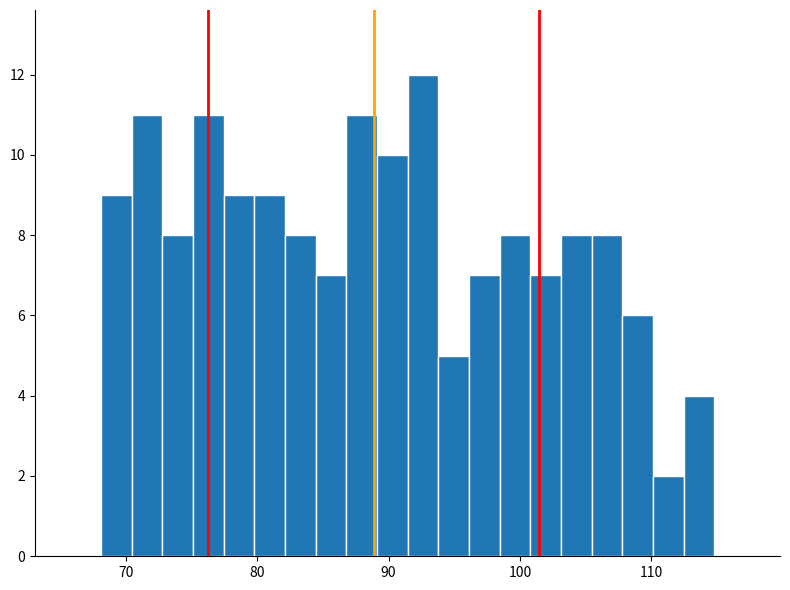

Read against the x-axis, roughly where is the centre of the tallest bar?

93